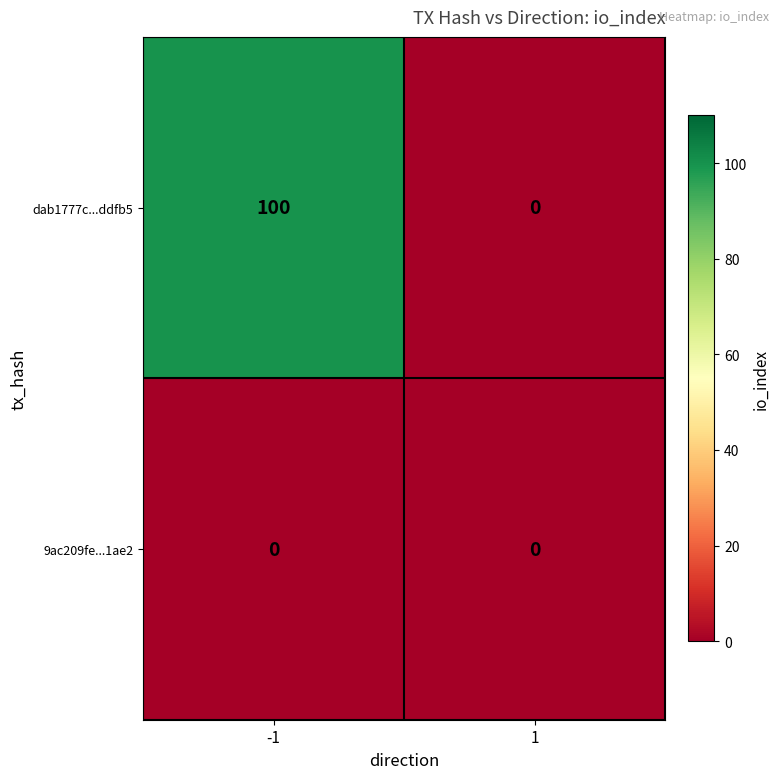

Reading left to right, extract all data points from this chart.

dab1777c...ddfb5: 100	0
9ac209fe...1ae2: 0	0